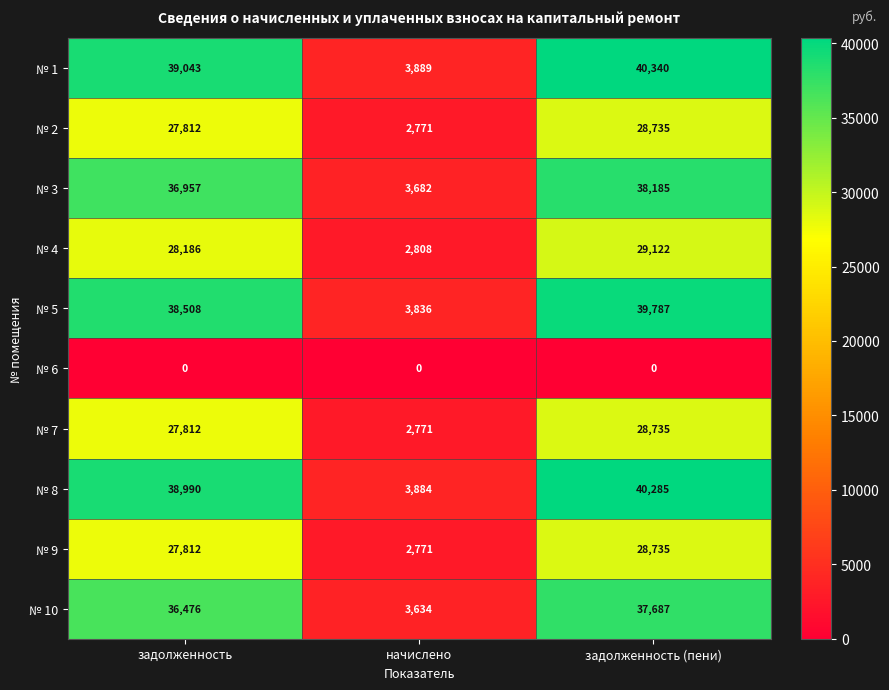

What is the difference between the second highest and minimum values in the № 10 series?

32842